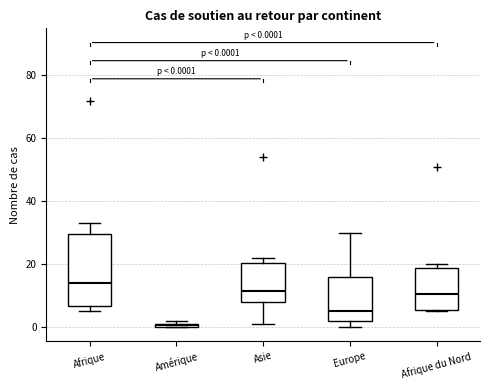

Which box's median line is the lowest?

Amérique